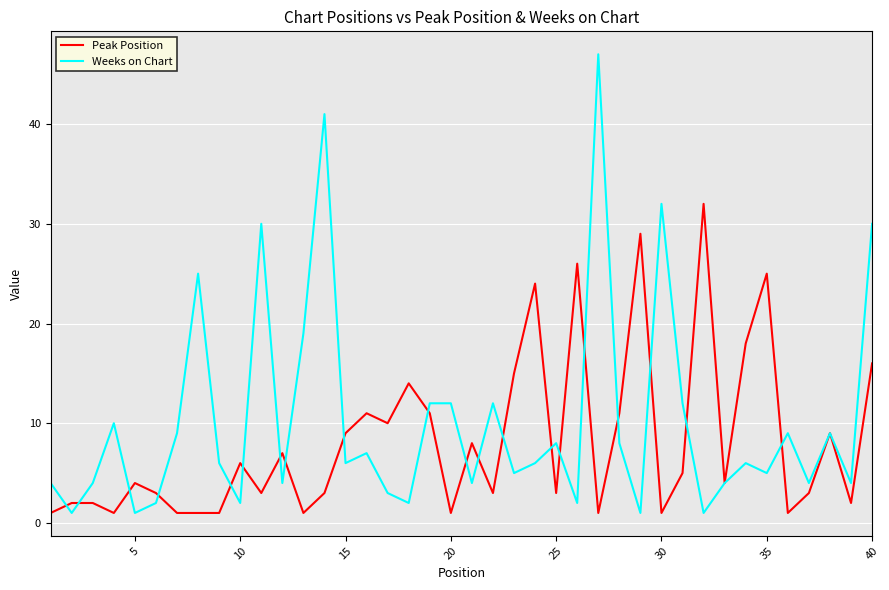

Which series has the largest range (max minus min)?

Weeks on Chart